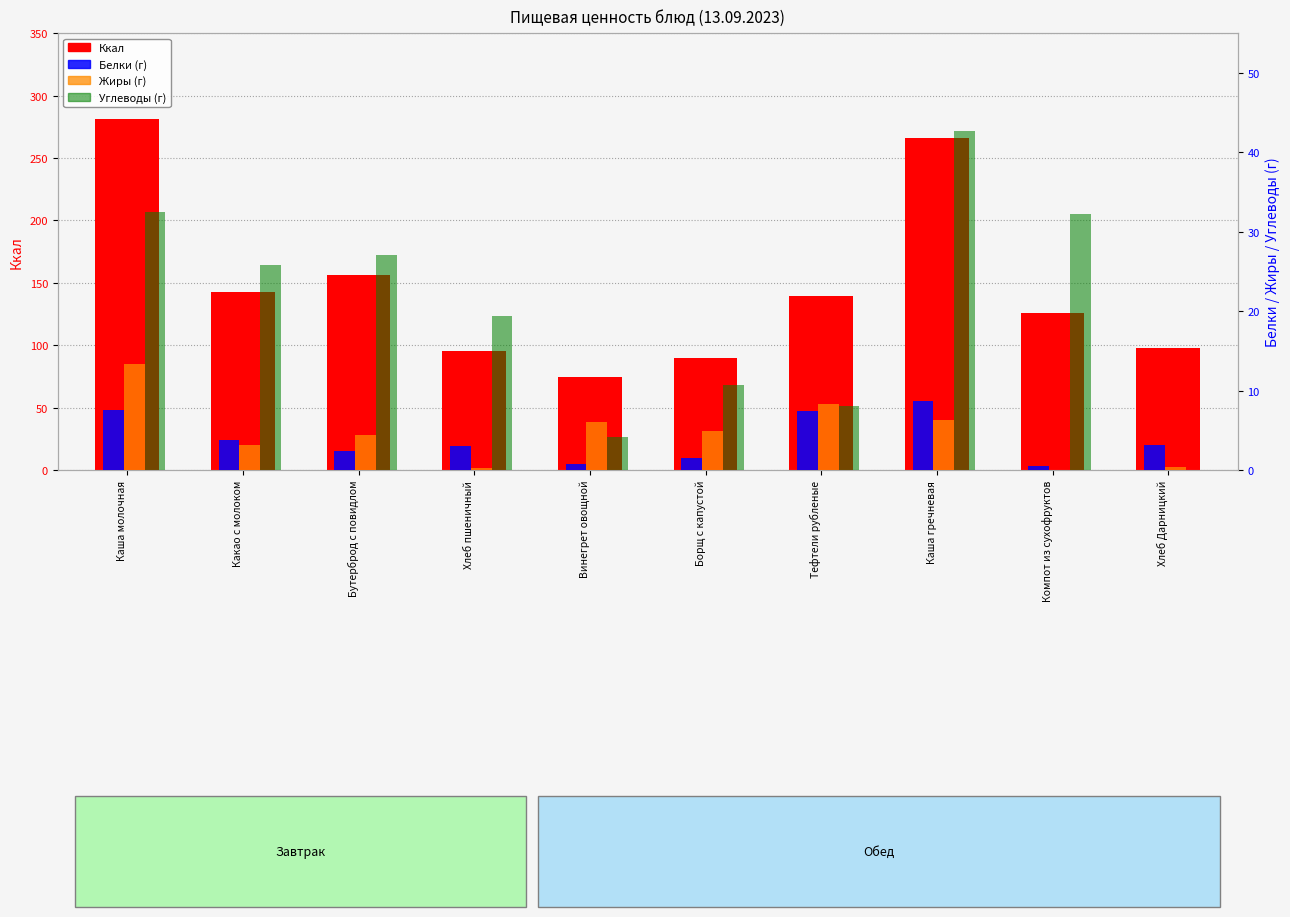

True or false: Жиры (г) has a value of 0.1 at Хлеб пшеничный.

False